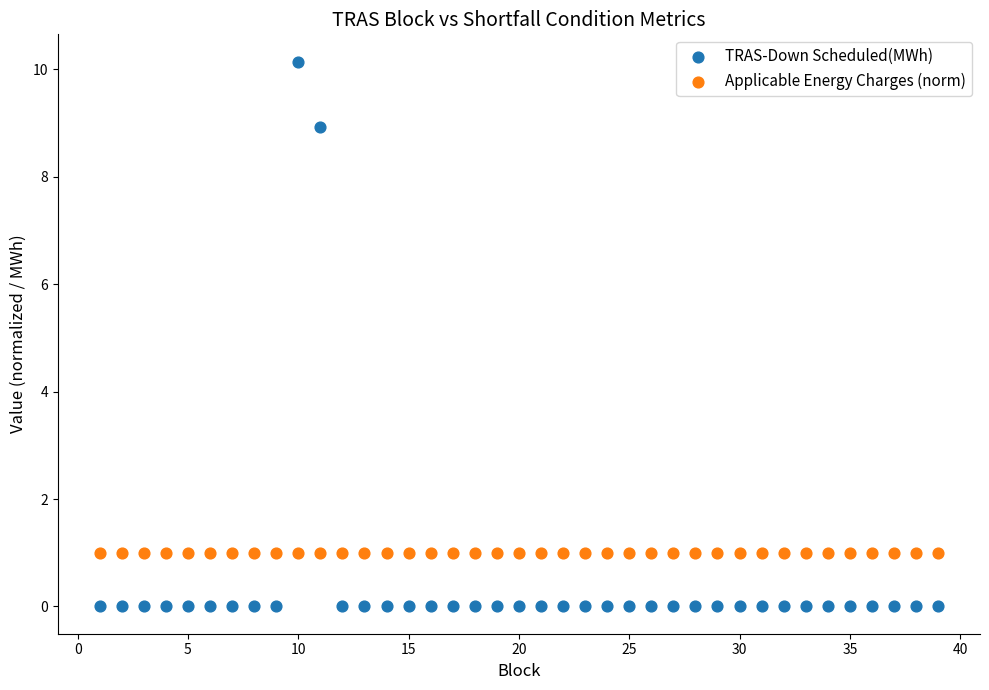

Which series contains the highest Y value?

TRAS-Down Scheduled(MWh)